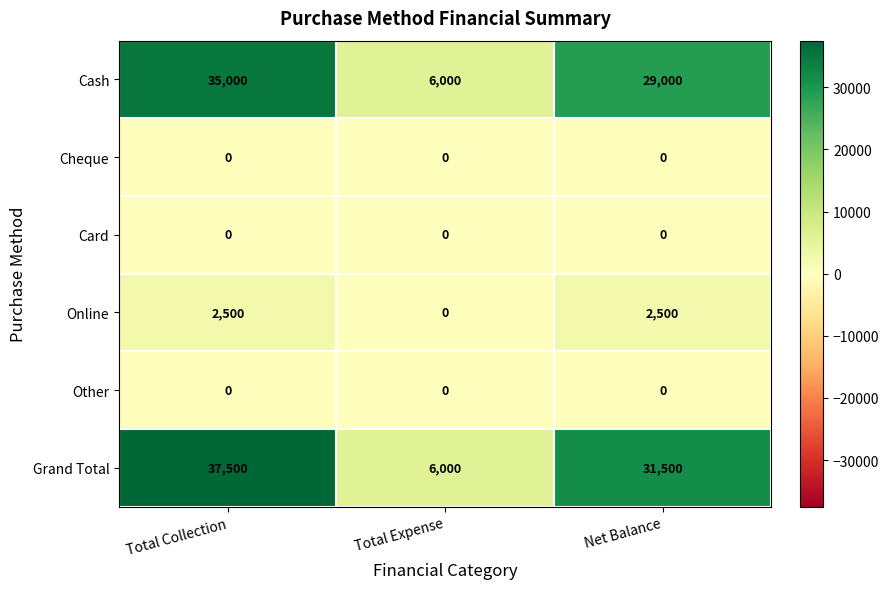

What value does the Cash series have at Total Collection?

35000